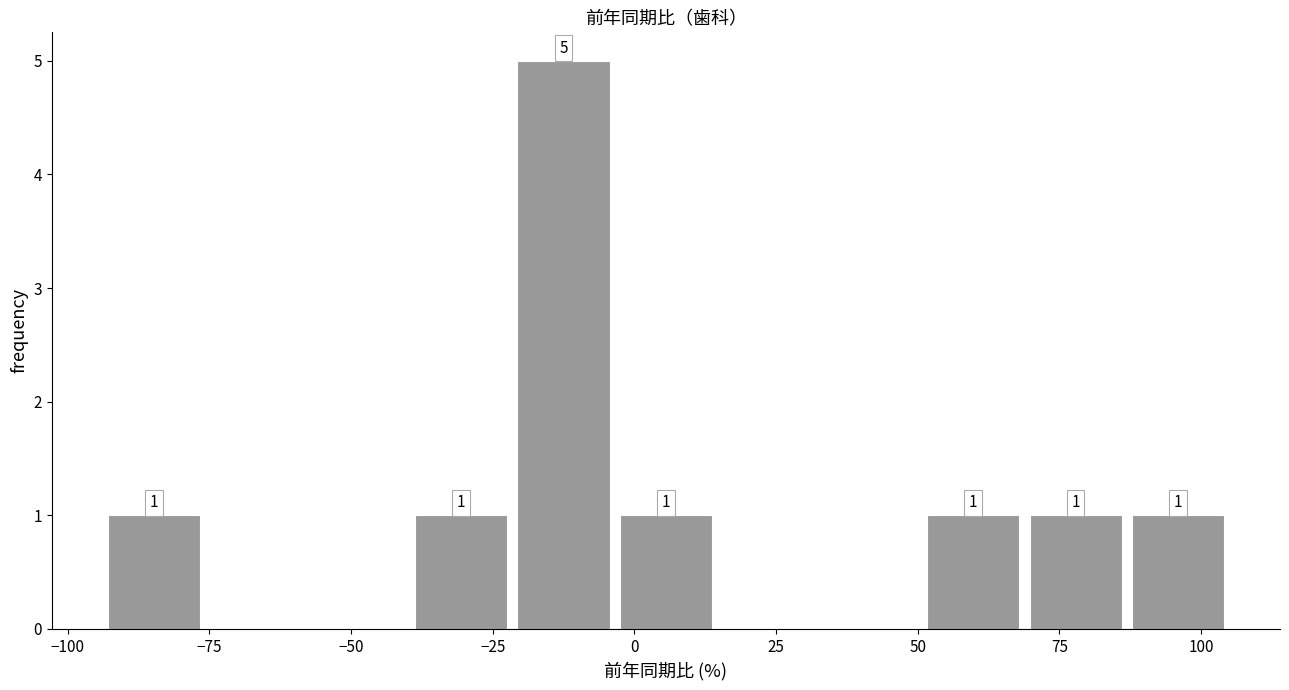

Around what value on the x-axis is the tallest bar? Give the approximate position of its centre, as read against the axis.

-15